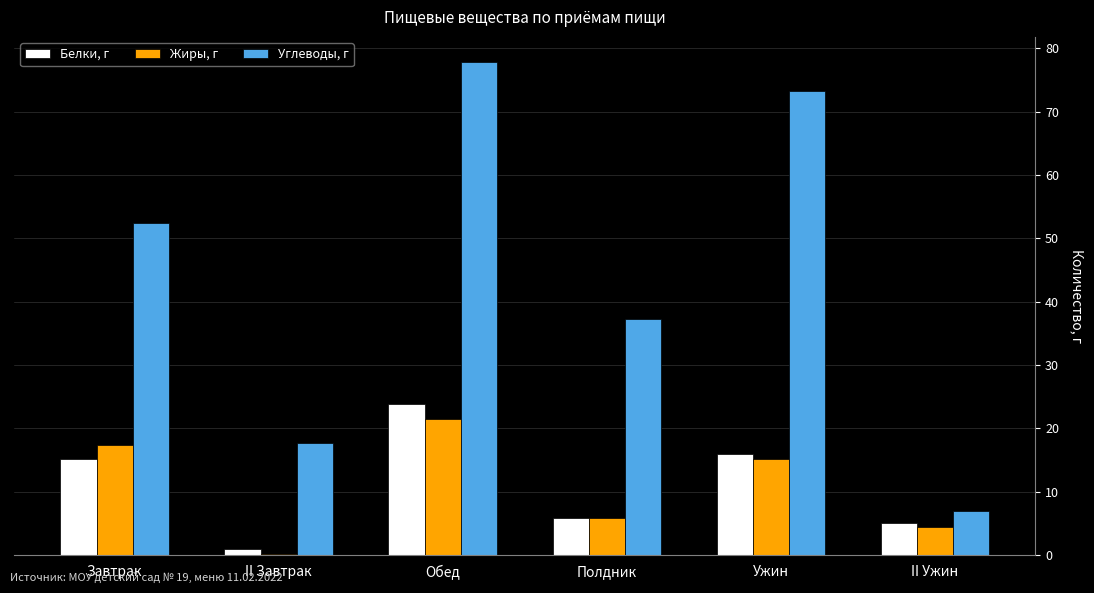

At which label is Углеводы, г closest to 42?

Полдник